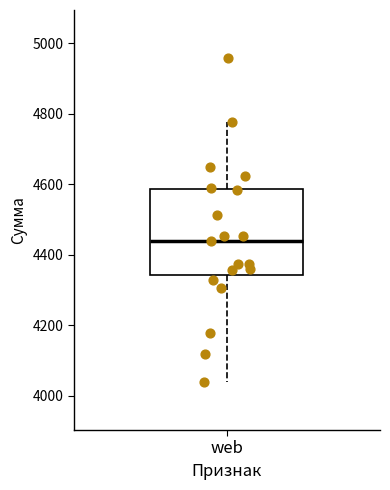

Where is the upper edge of the box for web on the y-axis? The values are not printed on the chart, so give them approximately, as read against the axis.

4580